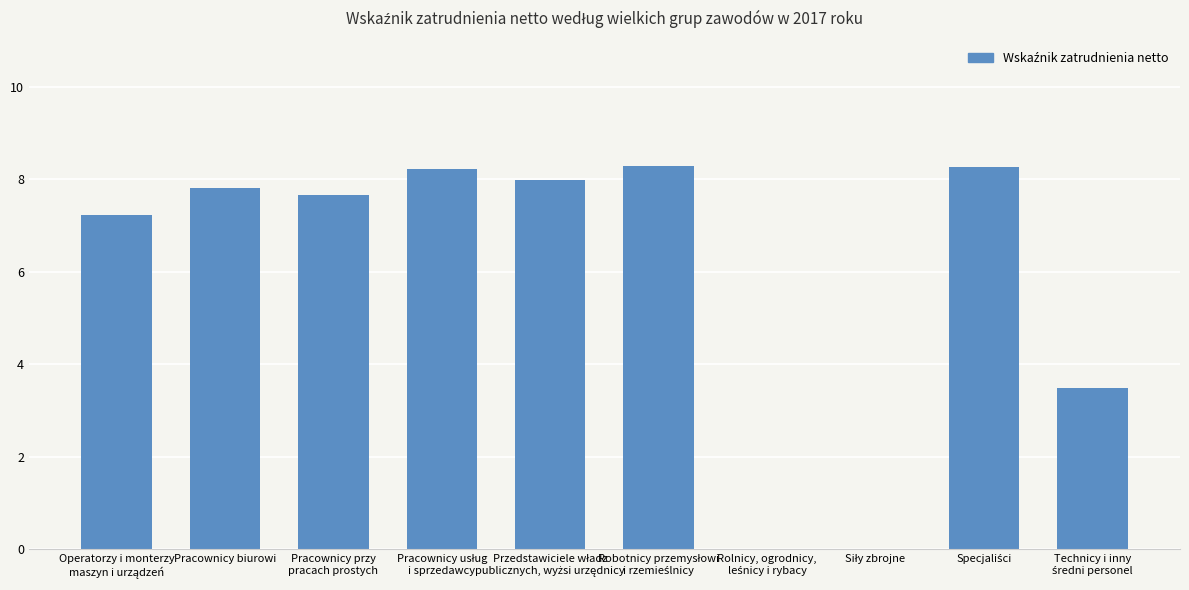

Is it true that the value at Pracownicy biurowi is 4.9?

False